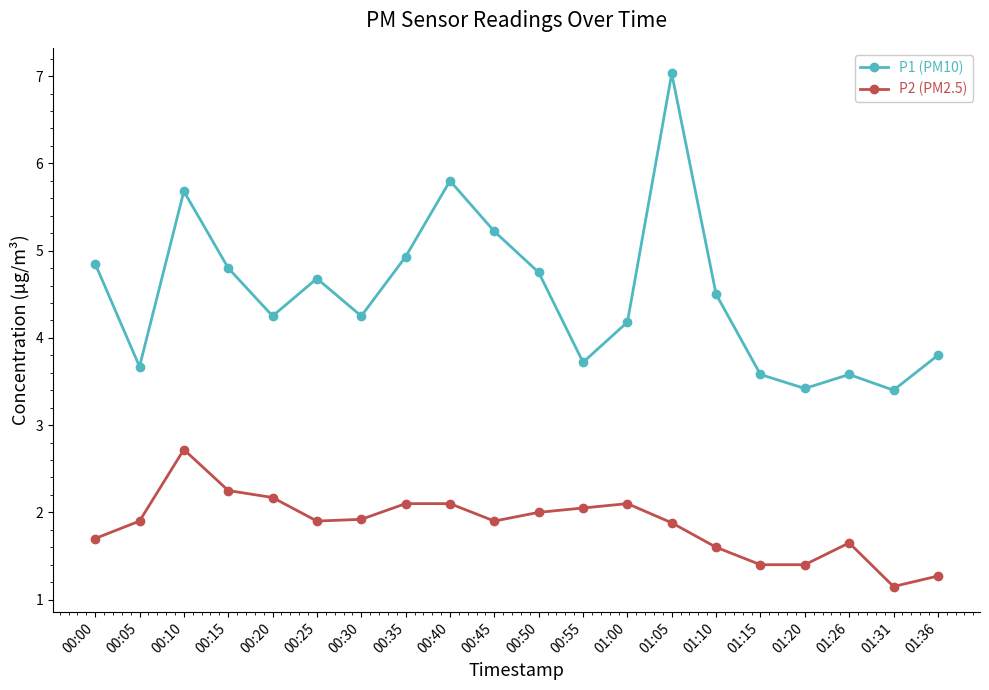

What is the greatest value displayed?

7.0